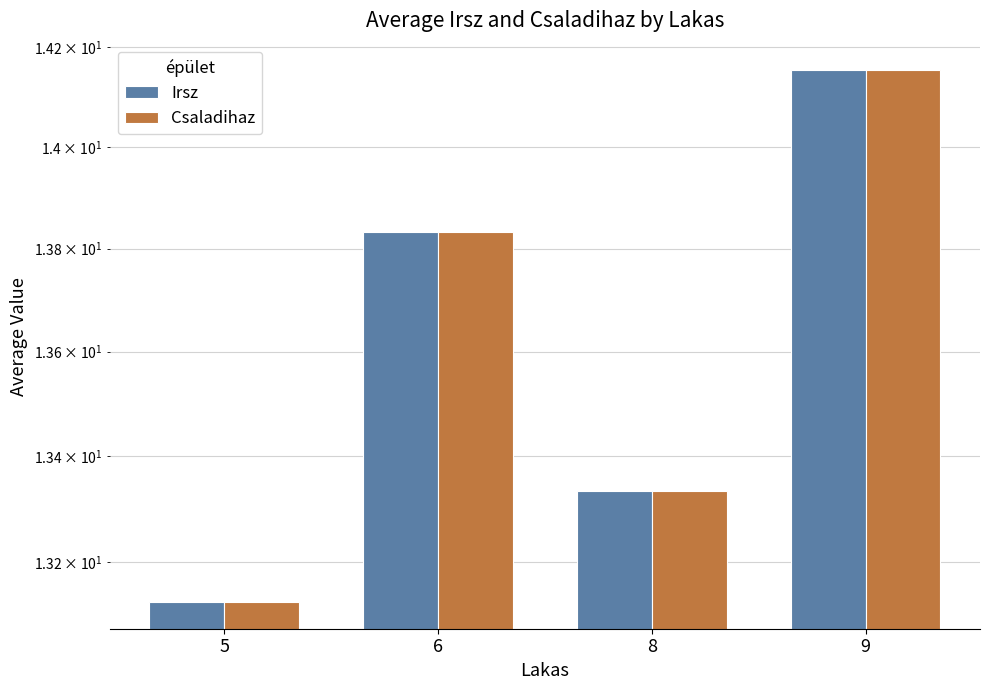

Which category has the lowest value in the Csaladihaz series?

5